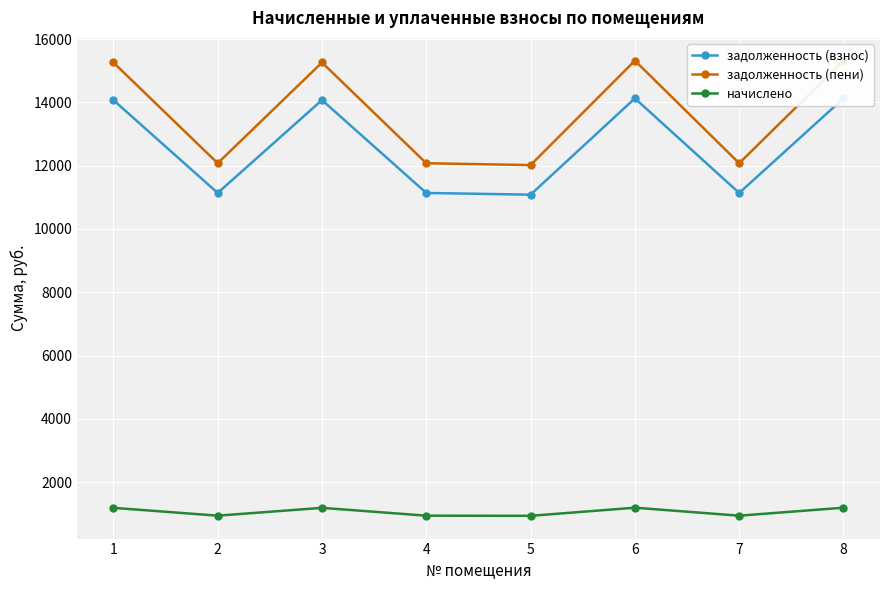

True or false: начислено and задолженность (взнос) cross at least once.

False